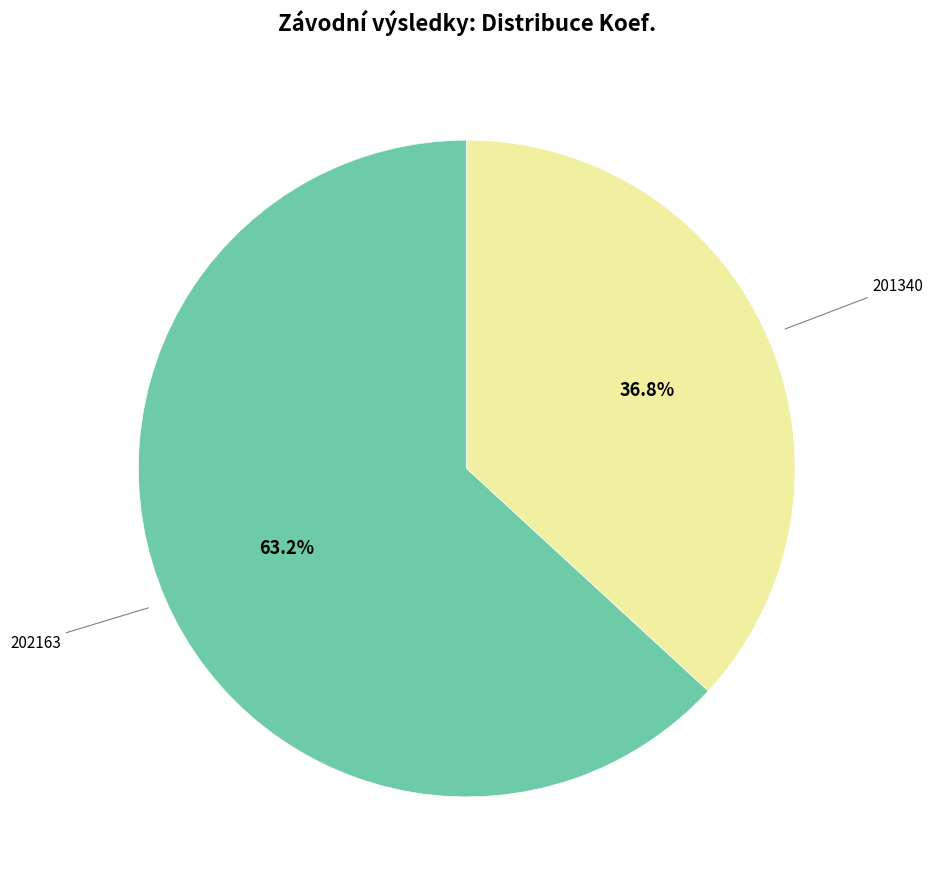

To the nearest percent, what is the average slice percentage?

50%